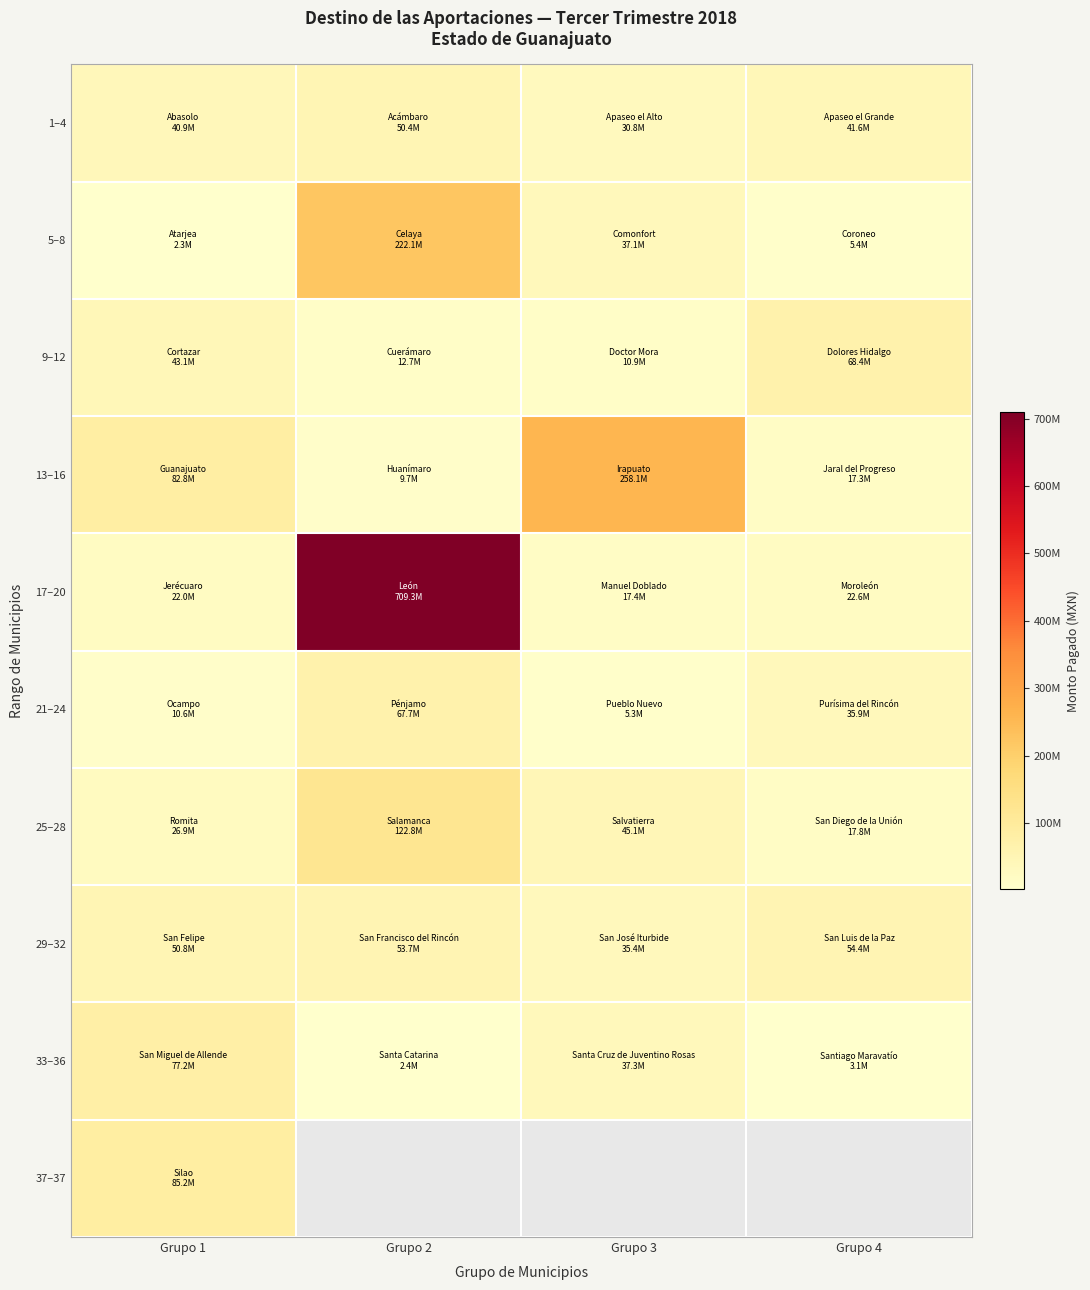

Which series has the largest range (max minus min)?

17–20